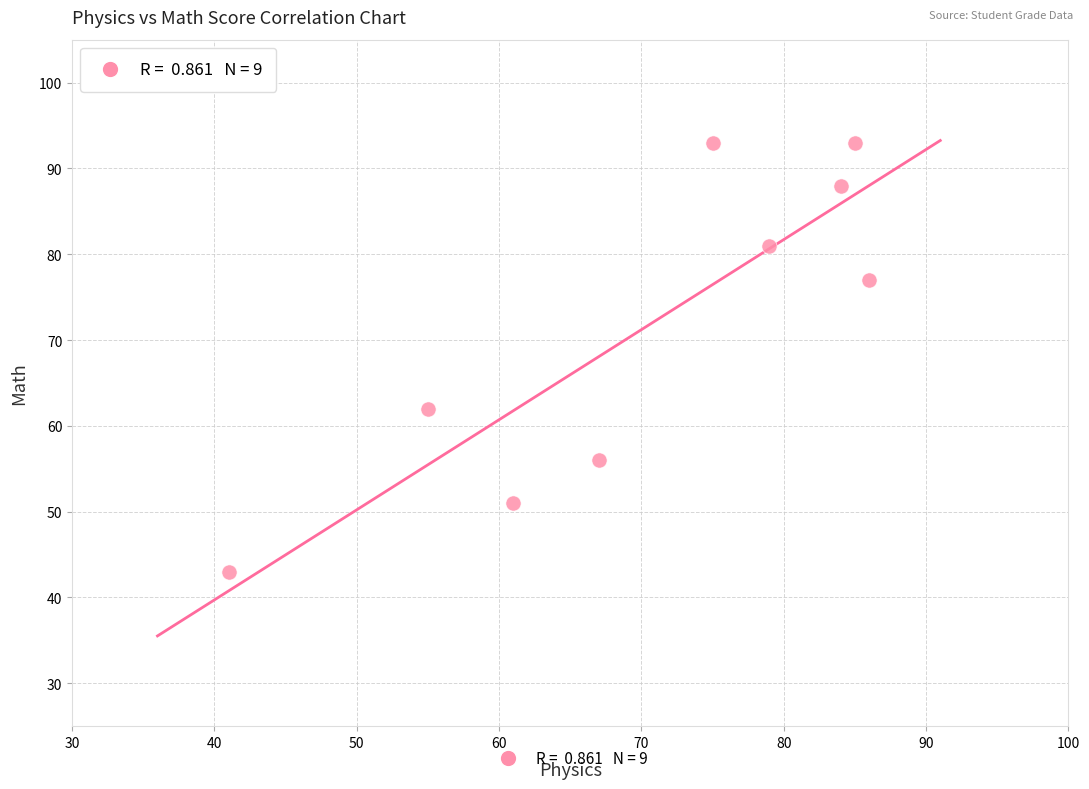

What Y value in the scatter plot is closest to 68?

62